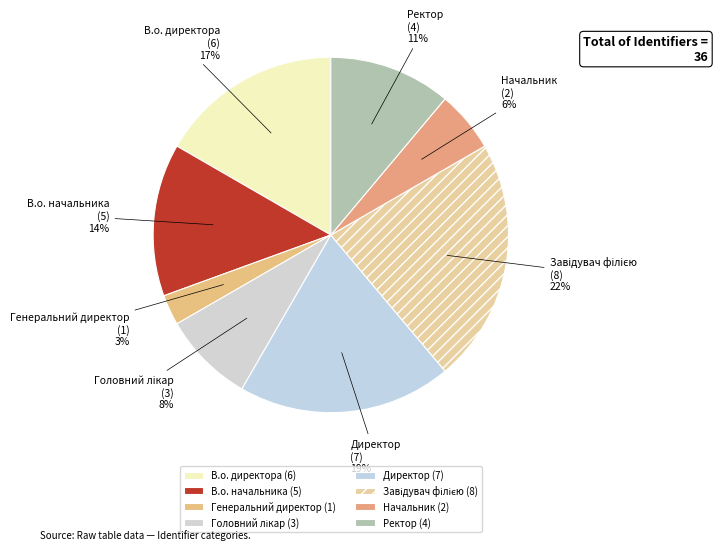

The Ректор slice represents 21% of the pie. True or false?

False